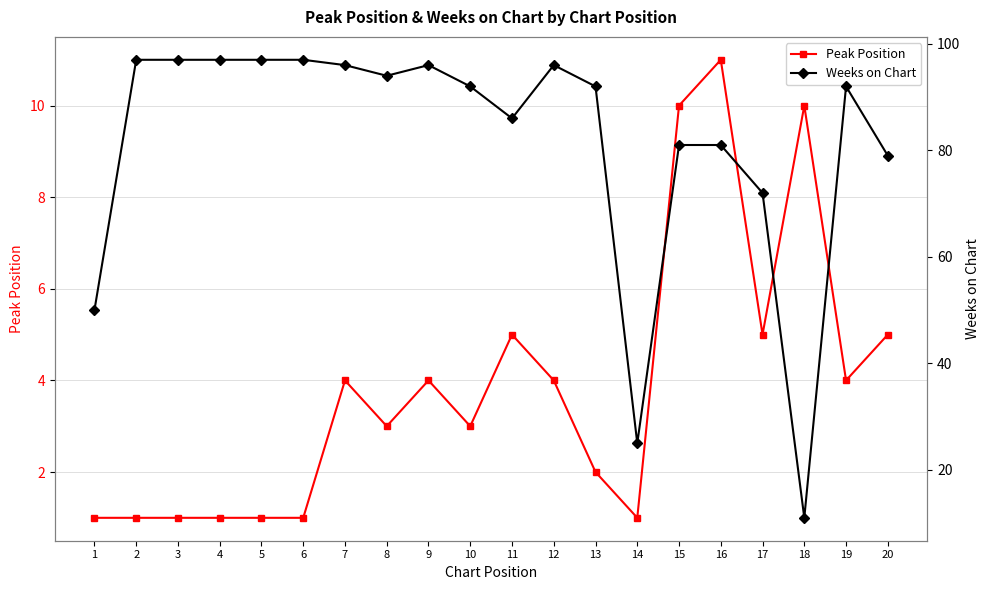

What is the difference between the Peak Position values at 4 and 16?

10